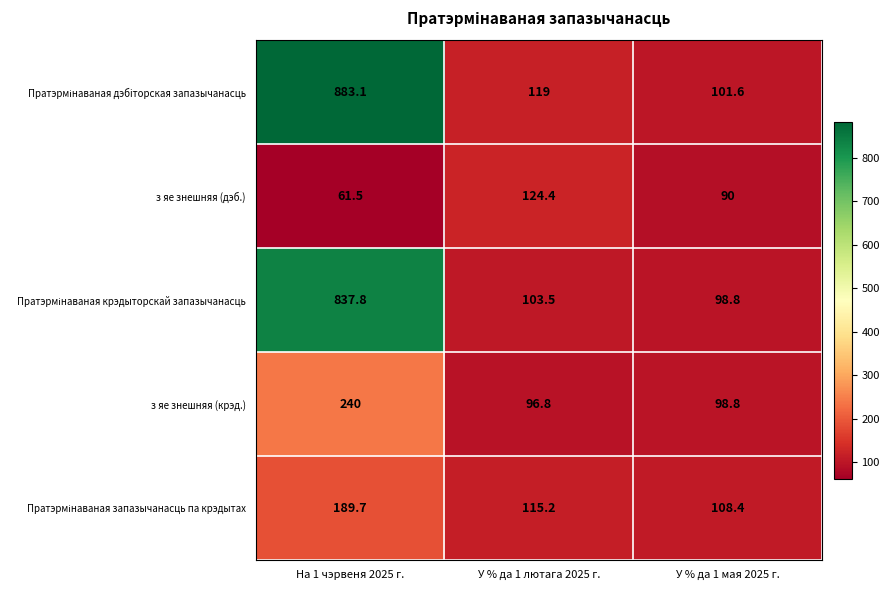

What is the spread (max minus min) of values at На 1 чэрвеня 2025 г.?

821.6